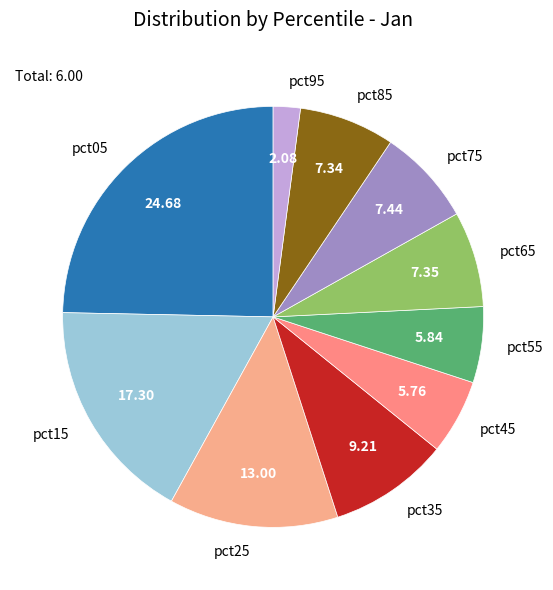

How many segments does this pie chart have?

10